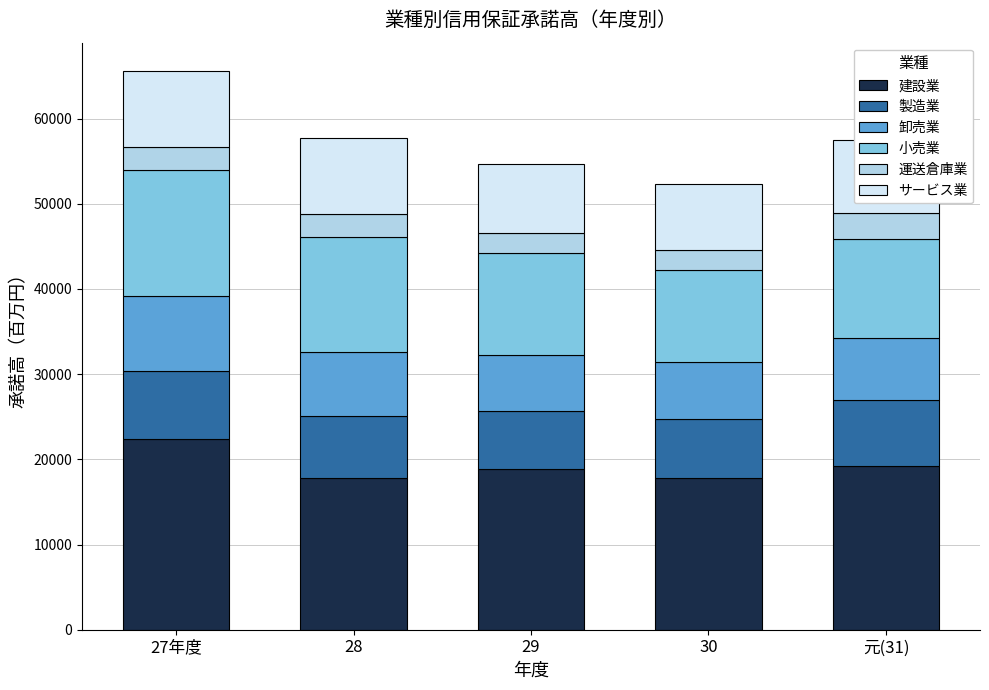

Which category has the highest value in the 建設業 series?

27年度